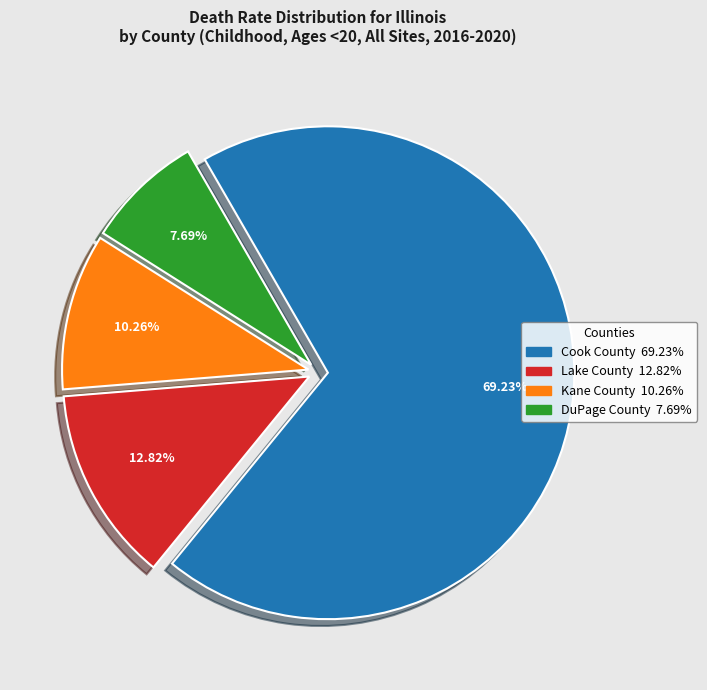

How many segments does this pie chart have?

4